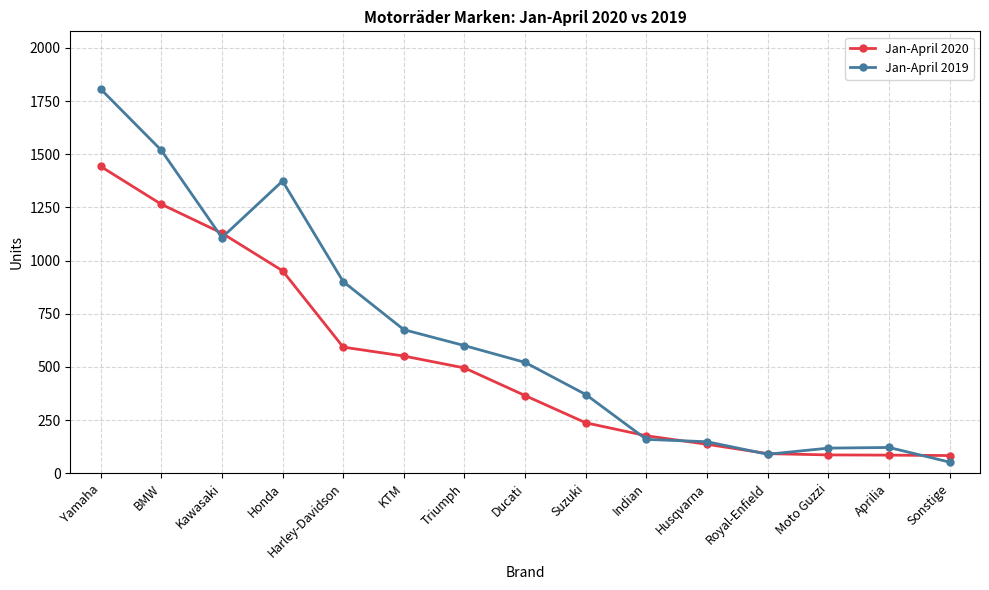

What is the label of the 4th point from the right?

Royal-Enfield